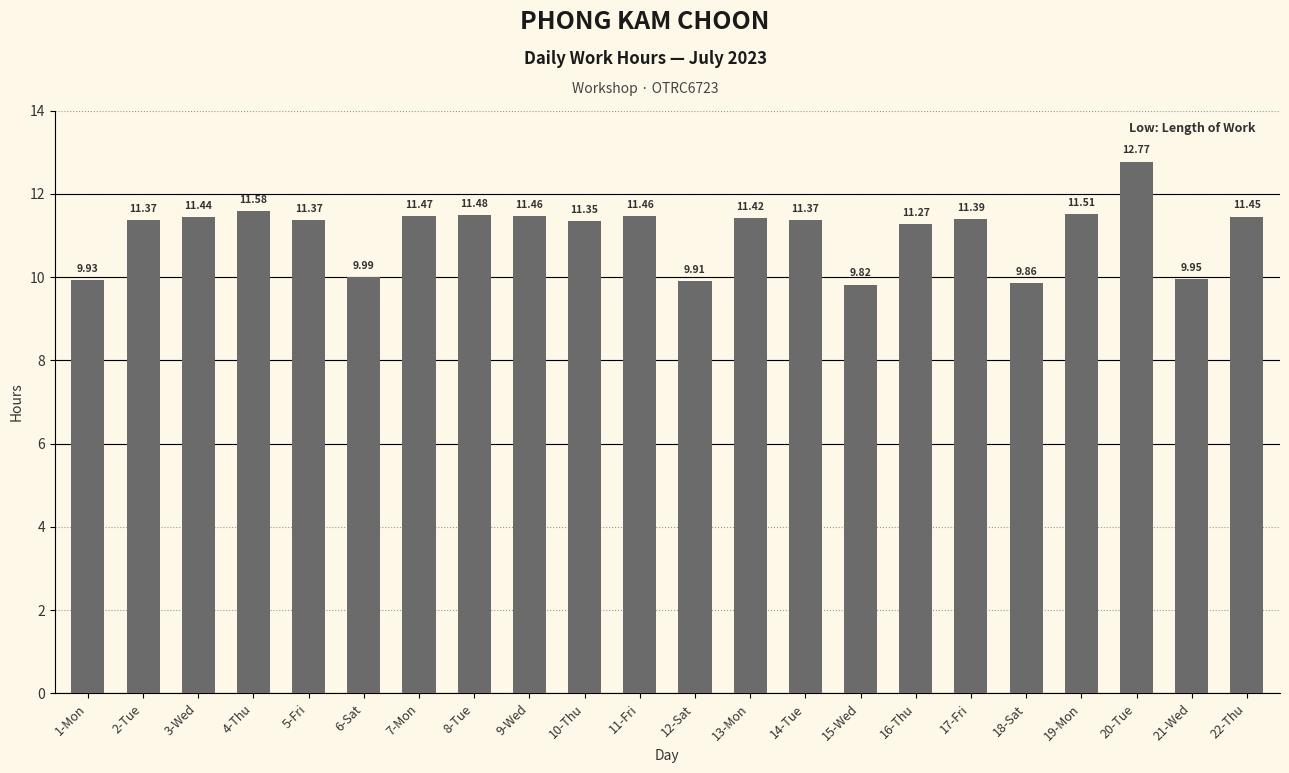

What is the sum of all values?

243.6